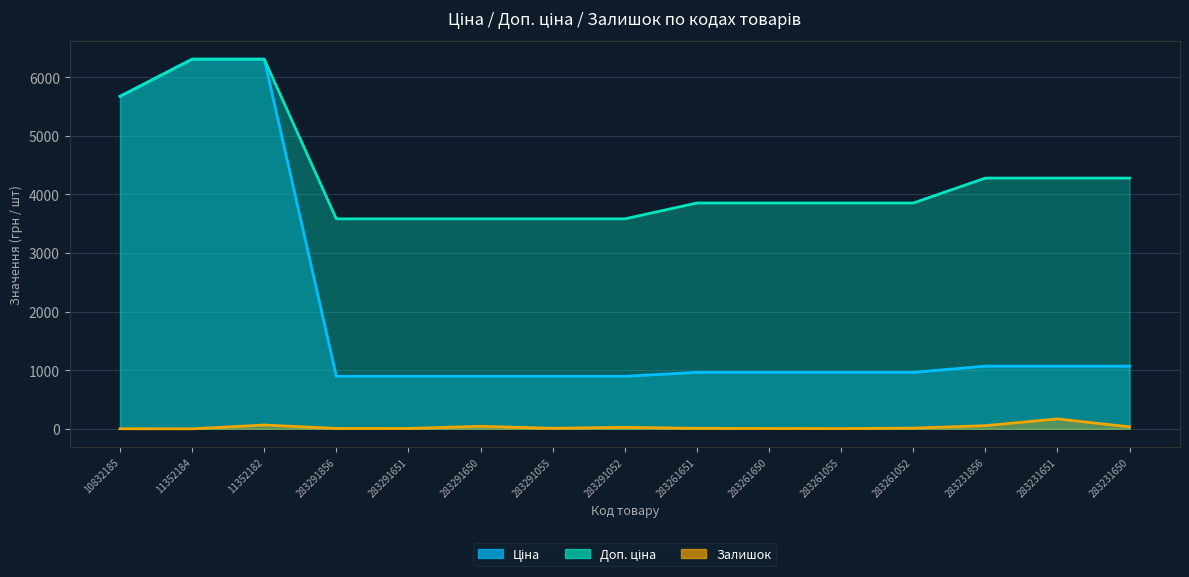

What is the sum of all Залишок values?

444.0